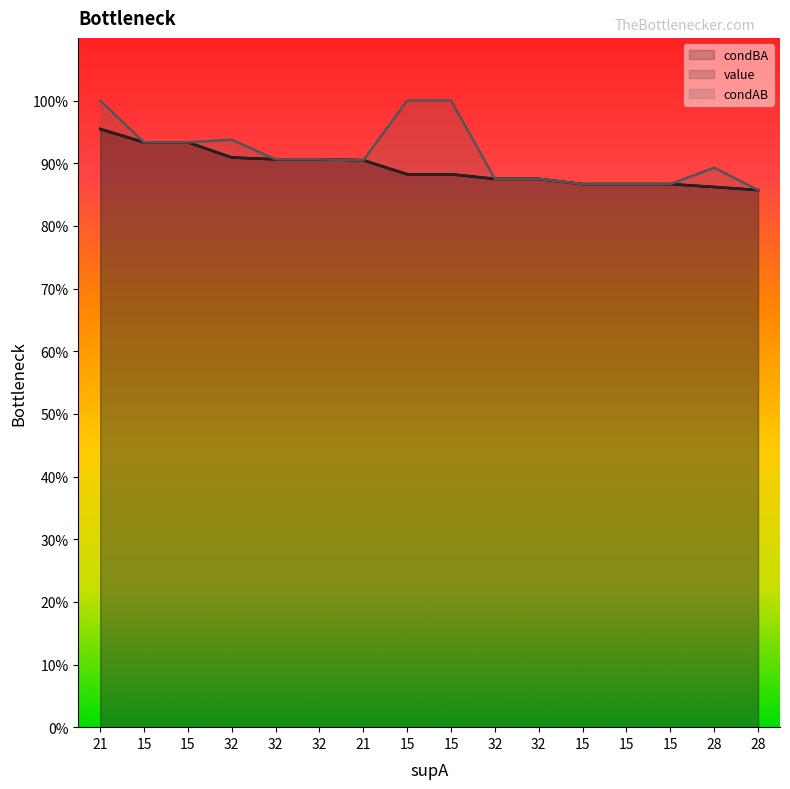

At 21, list the series in order from smallest to largest.

condBA (line), value (line), condAB (line)